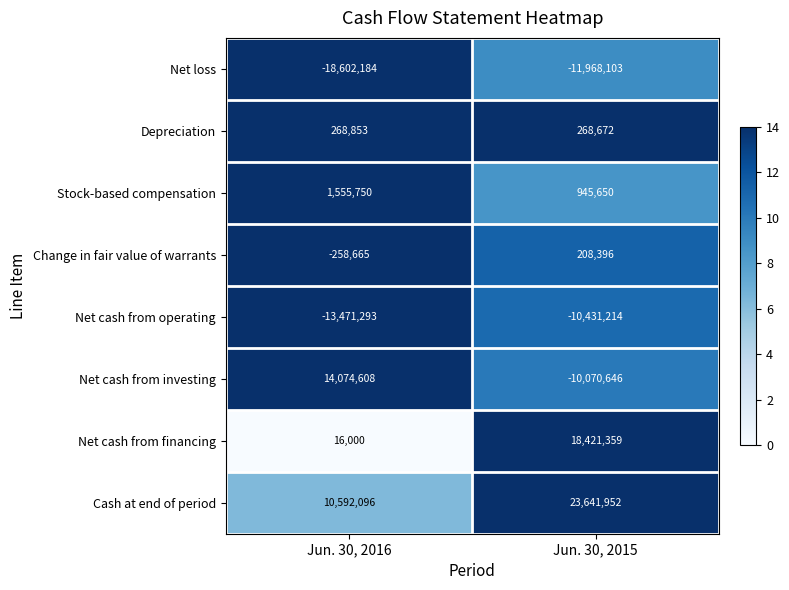

Is it true that Cash at end of period equals 23641952 at Jun. 30, 2015?

True